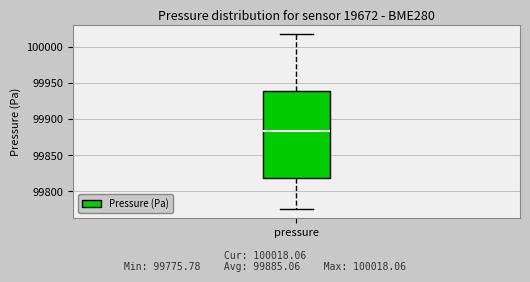

Transcribe this box plot: give where the median line is, the range the box spans, and where the two whiskers end, as read against the y-axis. The values are not printed on the chart, so give them approximately, as read against the axis.

median 99885, box 99820 to 99940, whiskers 99775 to 100020